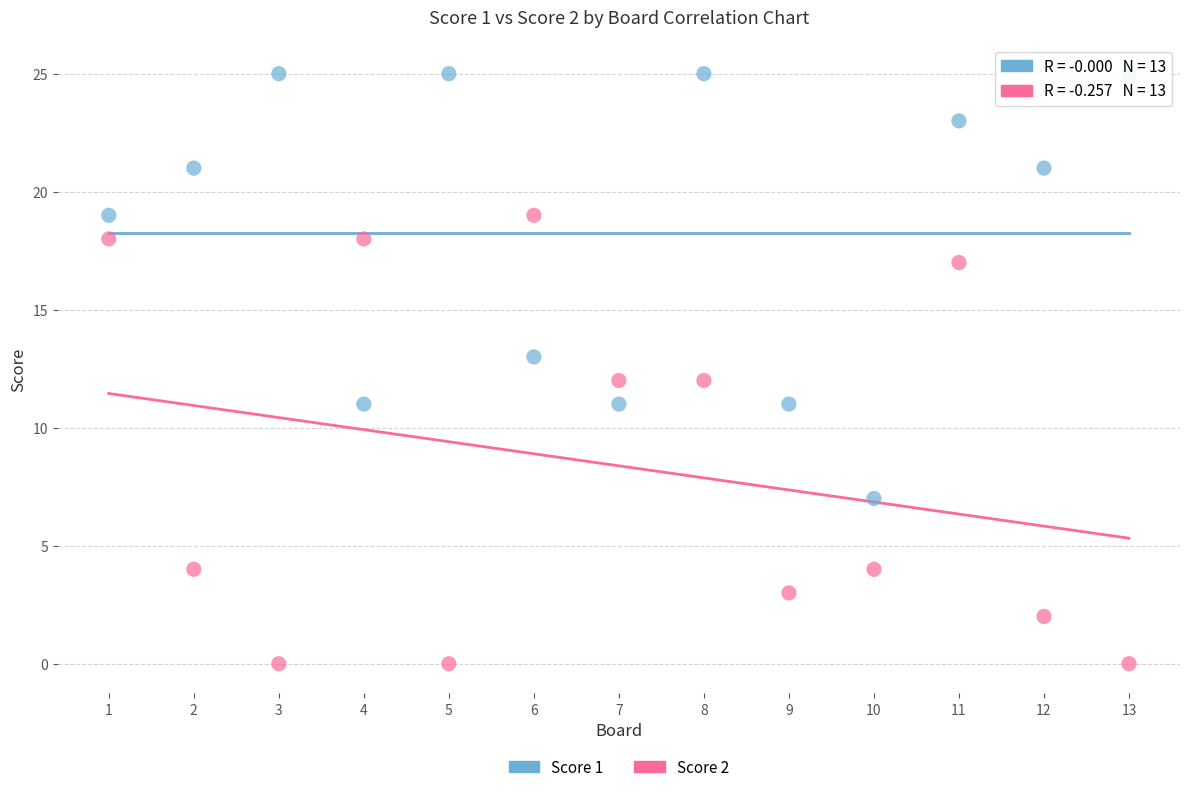

What is the X range (max minus min) for the scatter plot?

12